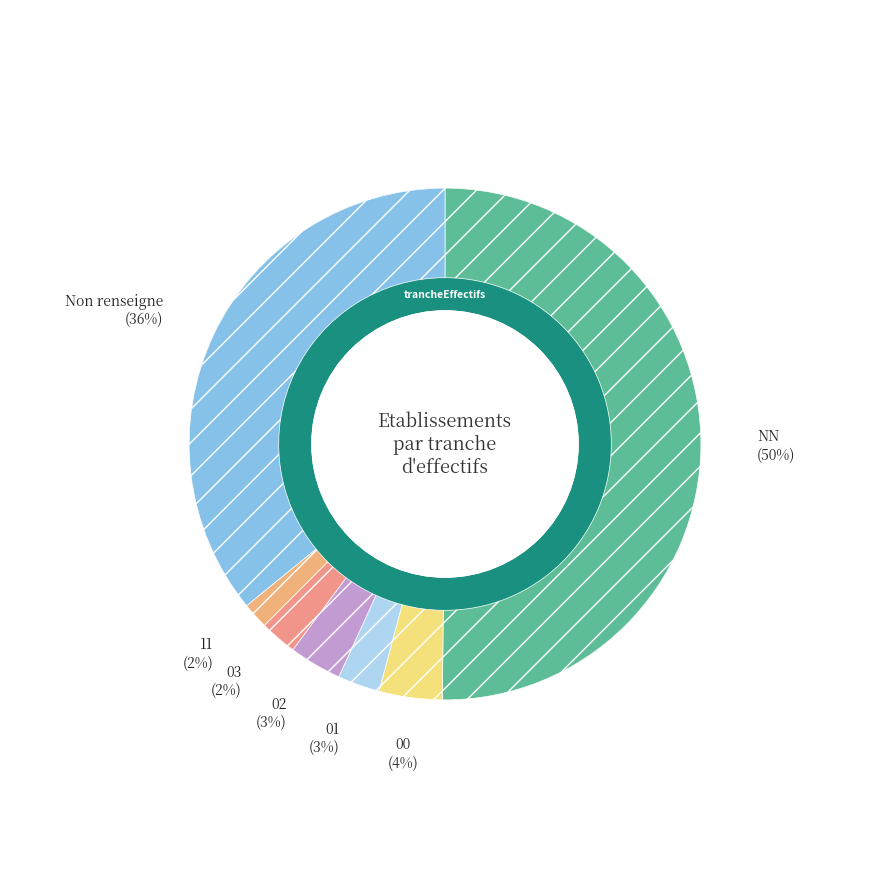

Which slice is the largest?

NN